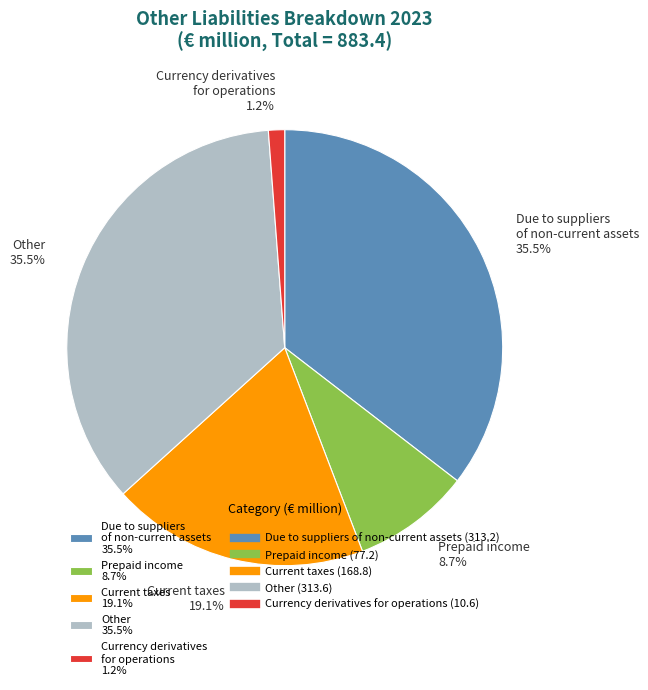

How many slices are in this pie chart?

5